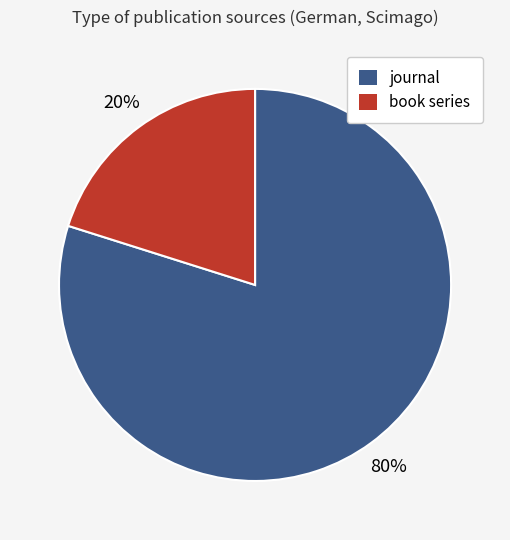

Which slice is the largest?

journal